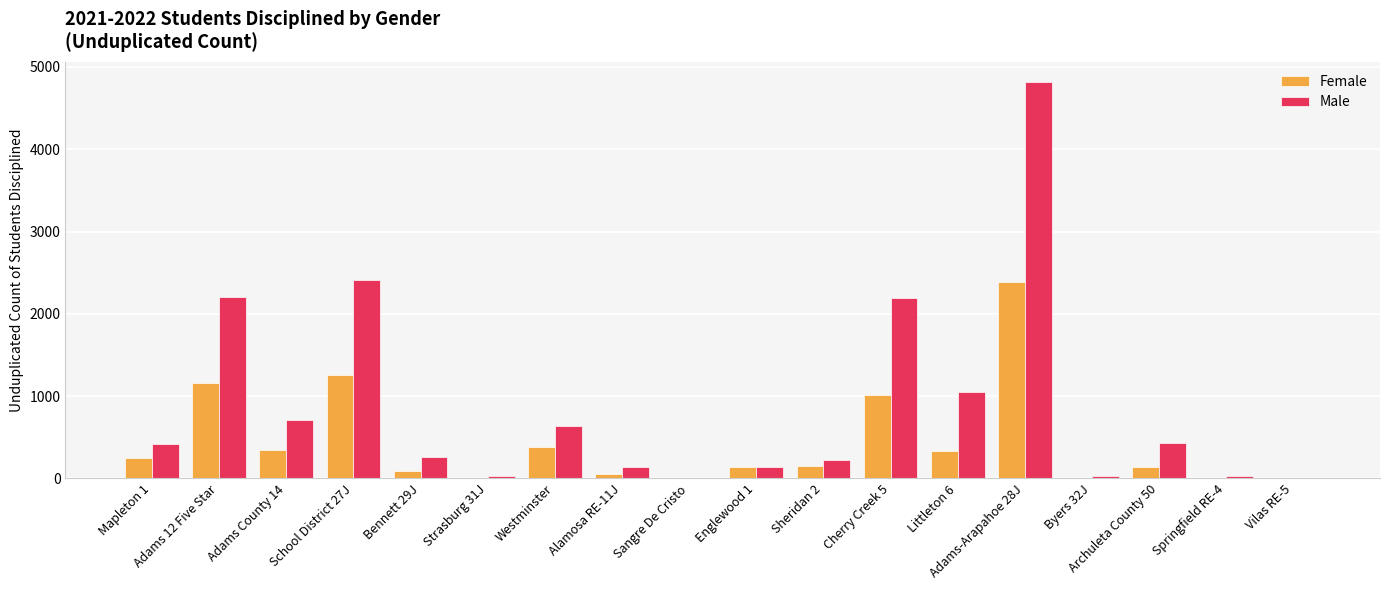

Are the bars horizontal?

No